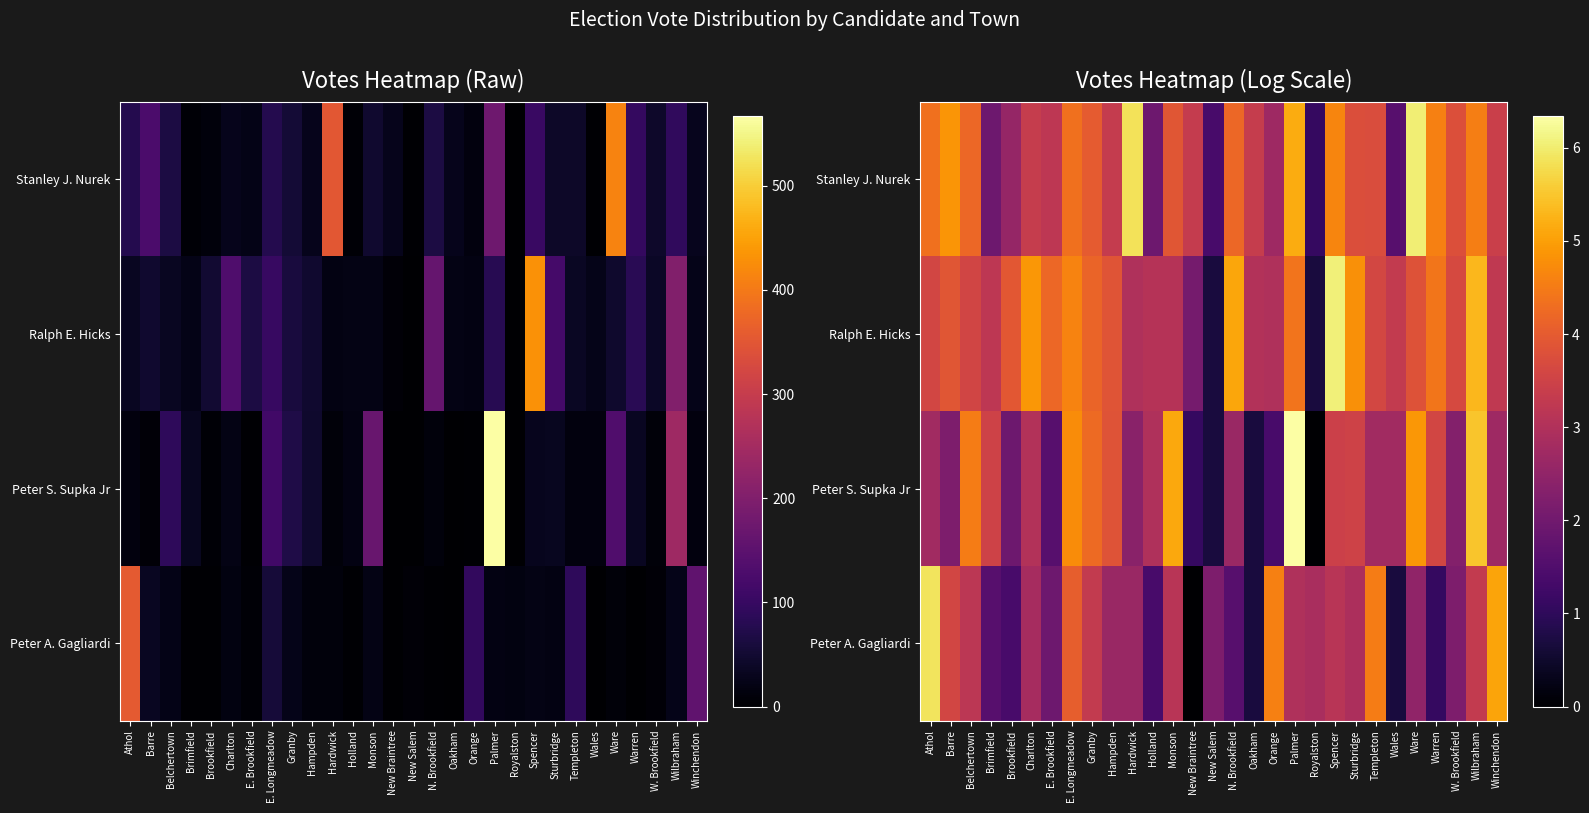

What is the spread (max minus min) of values at Monson?

2.0